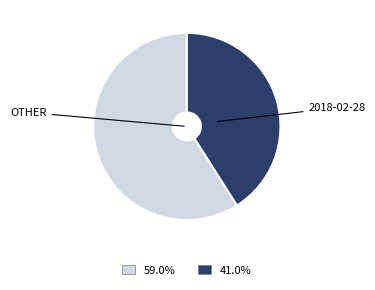

Do 2018-02-28 and OTHER together represent more than half of the pie?

Yes